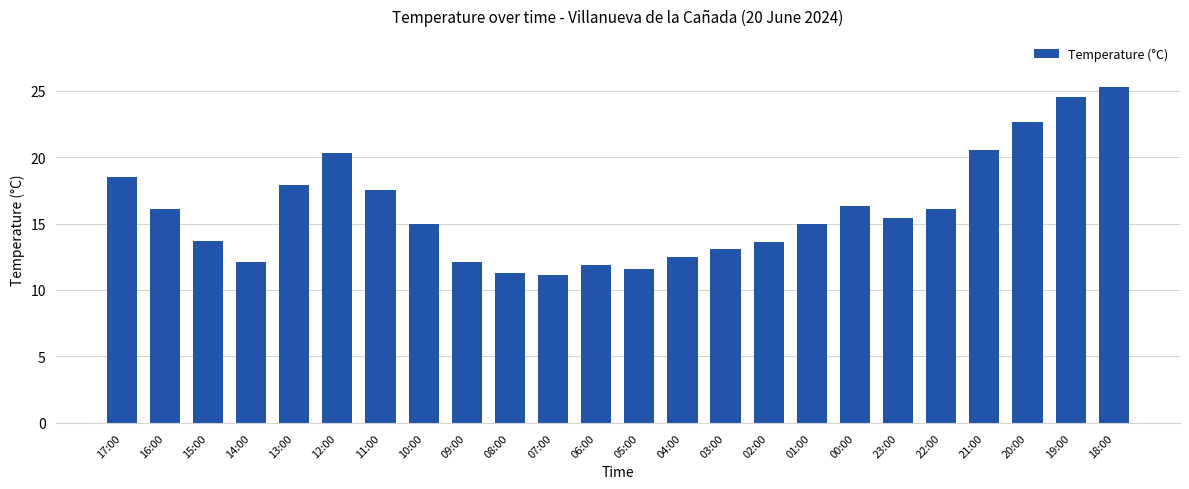

Is it true that the value at 13:00 is 23.3?

False